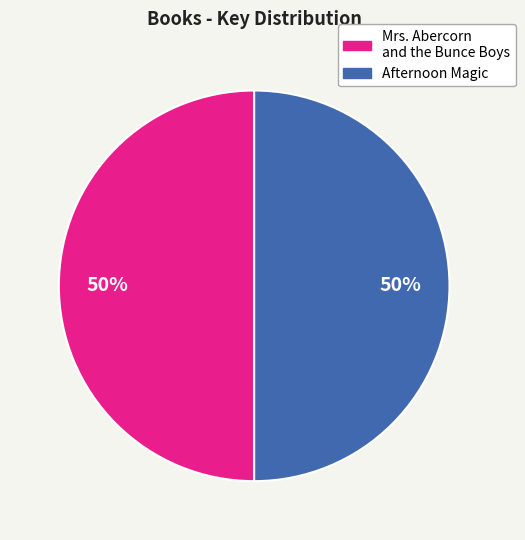

Is the sum of Mrs. Abercorn and the Bunce Boys and Afternoon Magic greater than half?

Yes